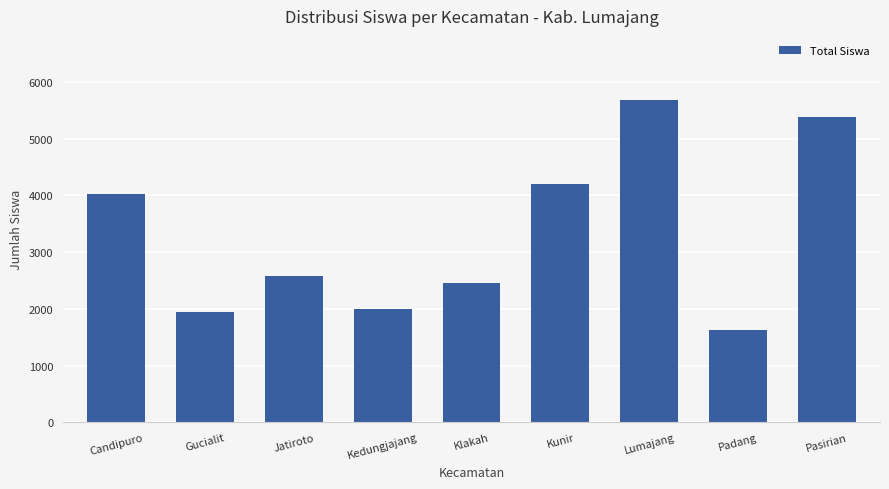

List the labels in order of value, largest first.

Lumajang, Pasirian, Kunir, Candipuro, Jatiroto, Klakah, Kedungjajang, Gucialit, Padang